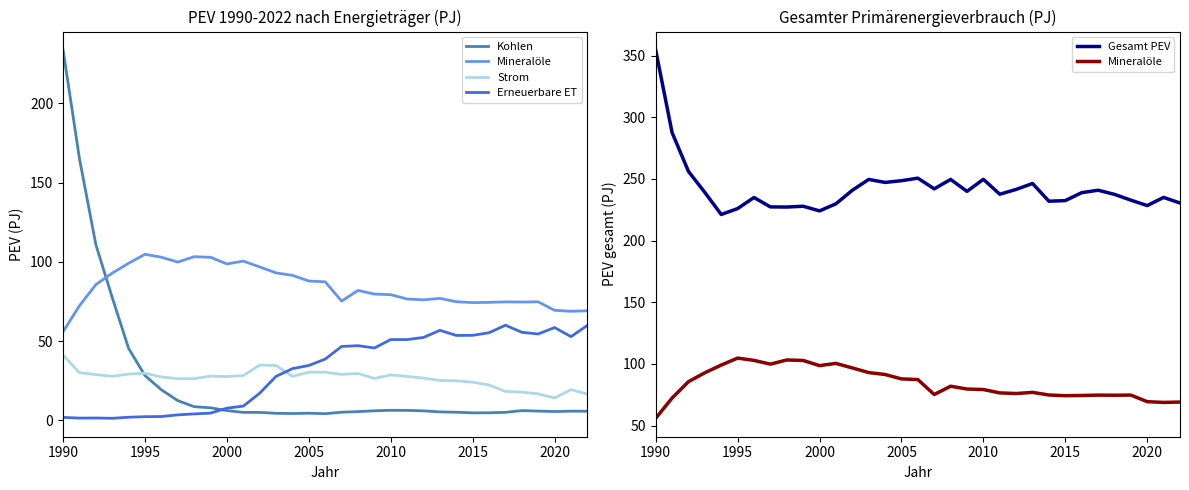

True or false: Kohlen has a value of 6.2 at 2000.

True